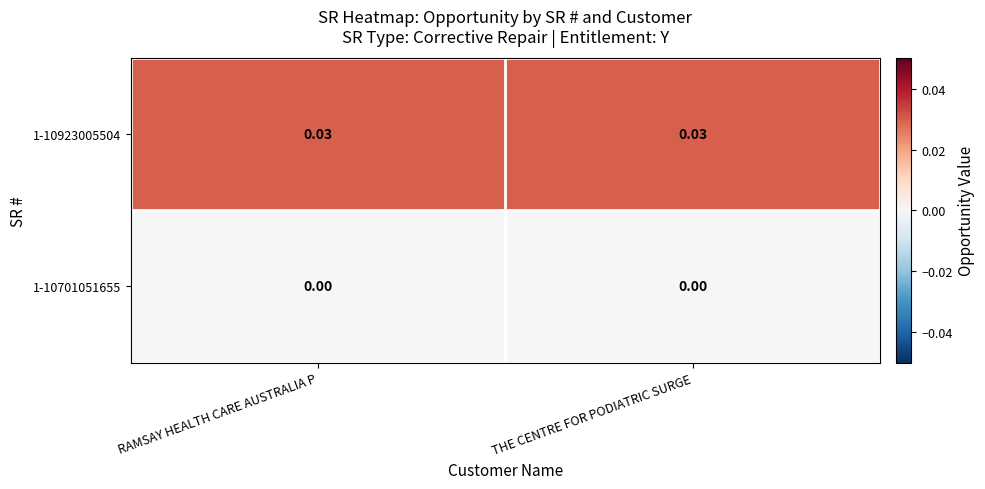

How many data points does each series have?

2